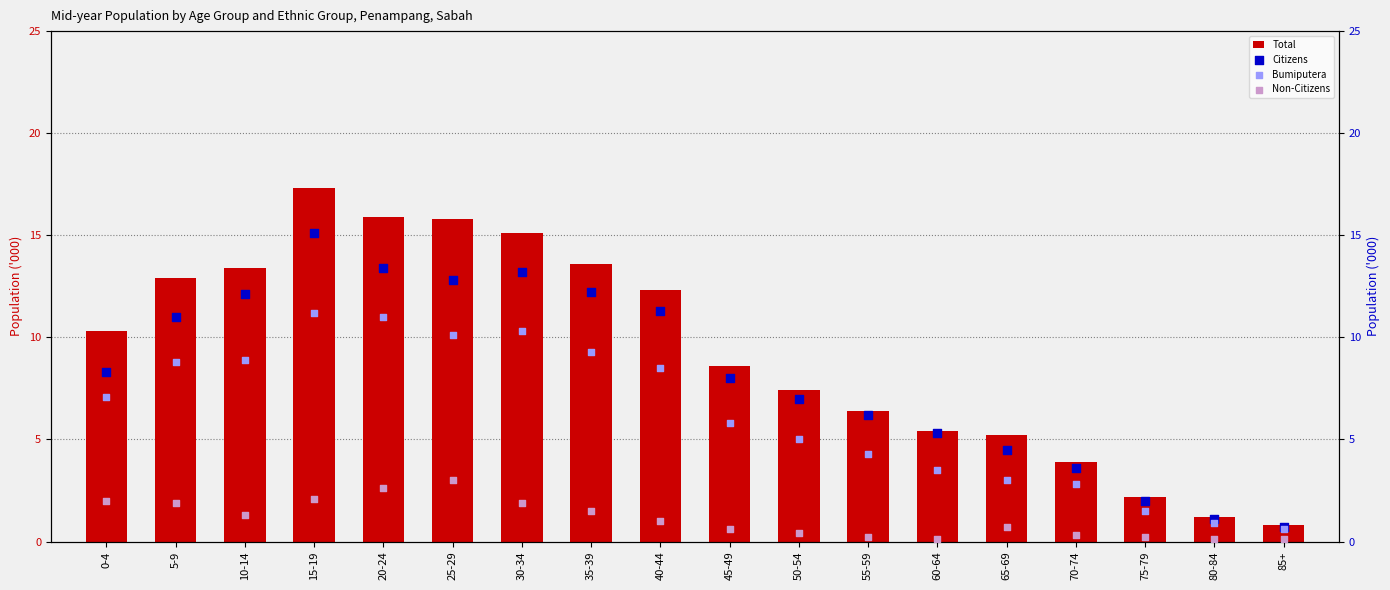

Which series reaches the maximum Y coordinate?

Total